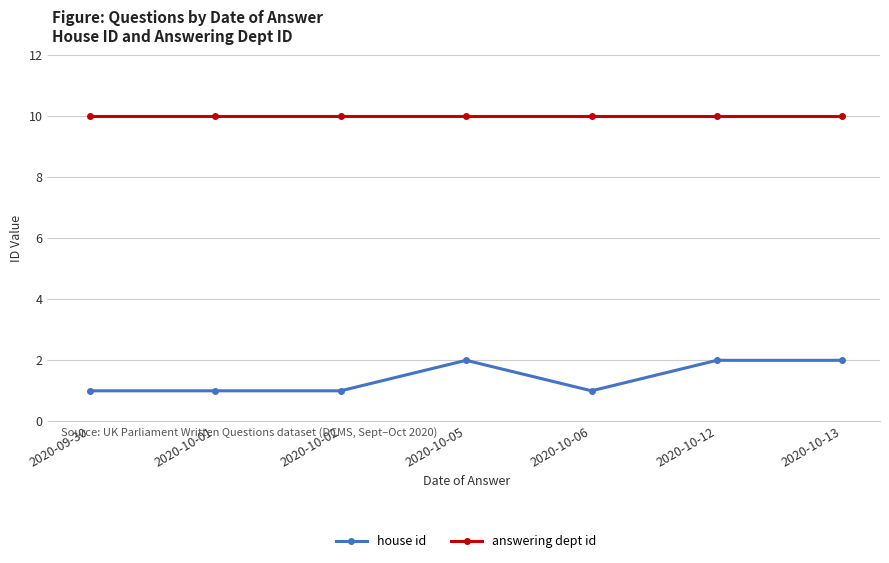

At how many categories does at least one series exceed 7?

7